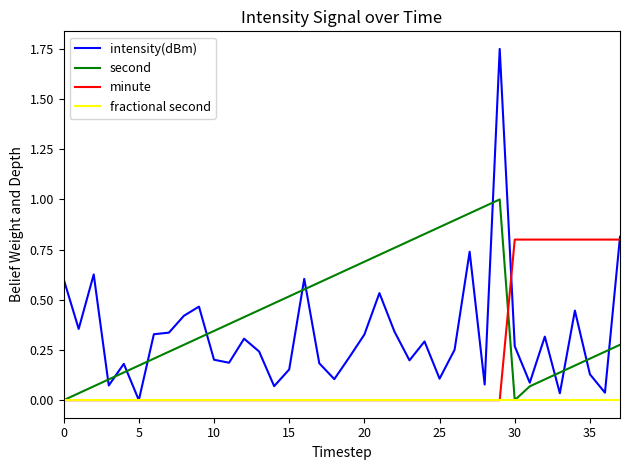

Which series has the largest total across all categories?

second